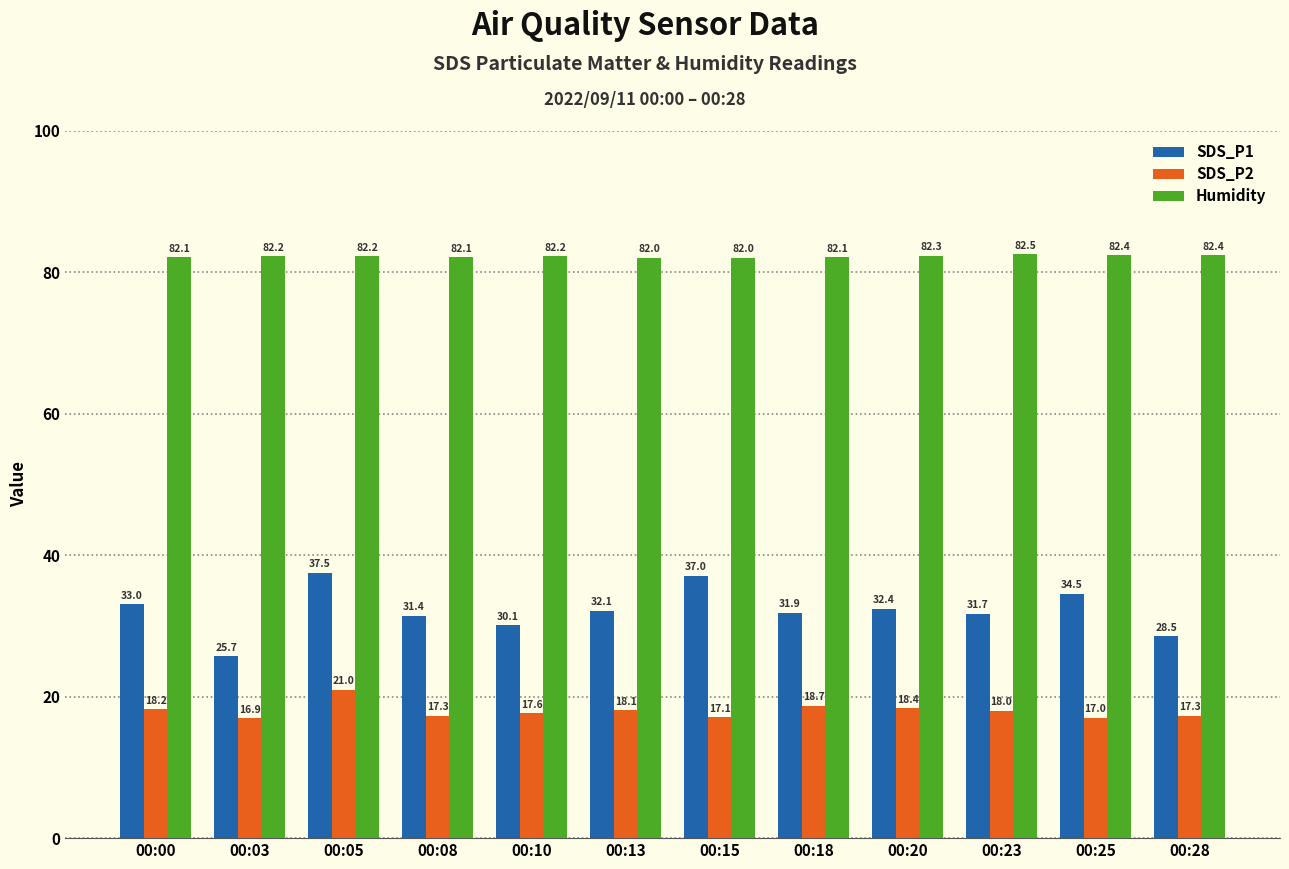

At which label does SDS_P1 first exceed 32?

00:00